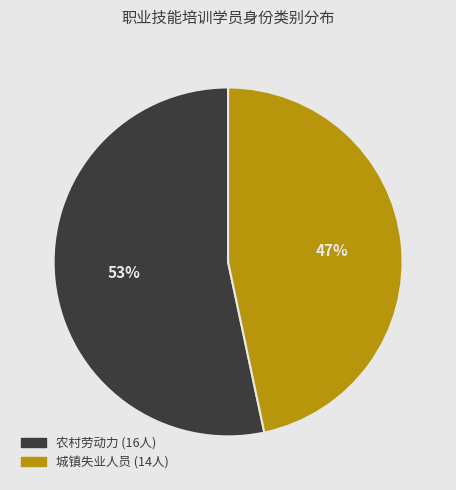

Which has a higher value, 农村劳动力 or 城镇失业人员?

农村劳动力